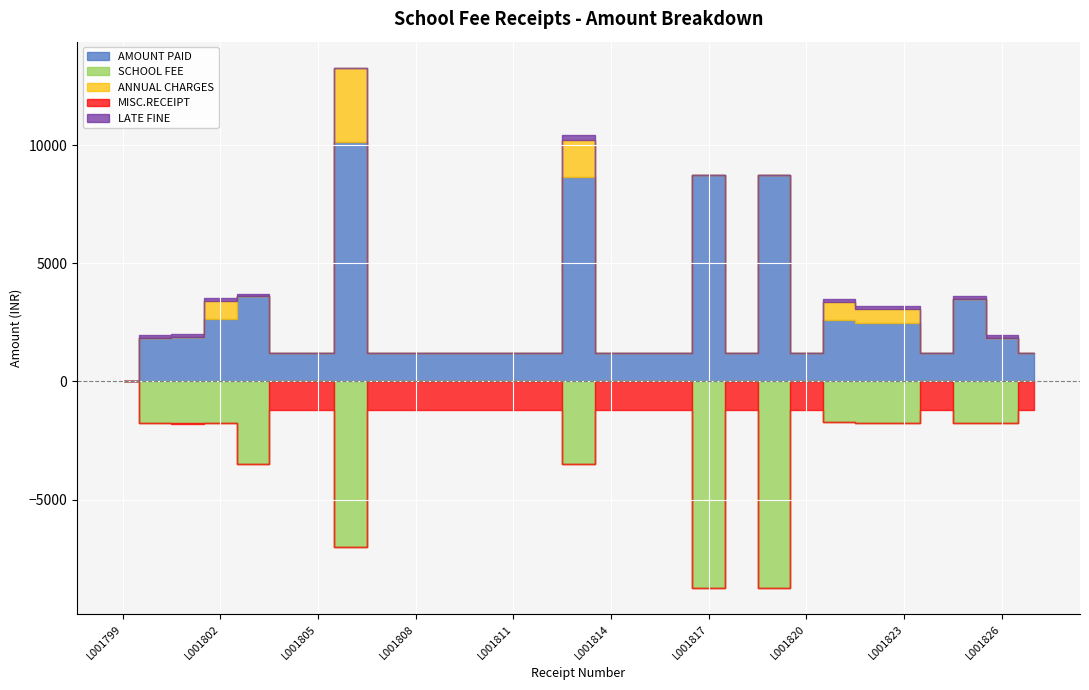

Which series ends up on top after the final intersection of ANNUAL CHARGES and MISC.RECEIPT?

MISC.RECEIPT